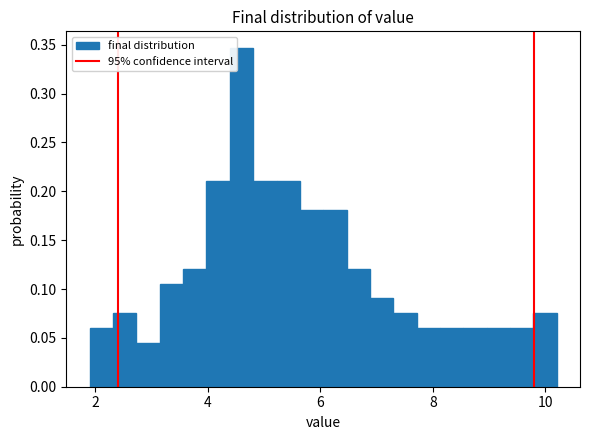

Read against the x-axis, roughly where is the centre of the tallest bar?

4.6